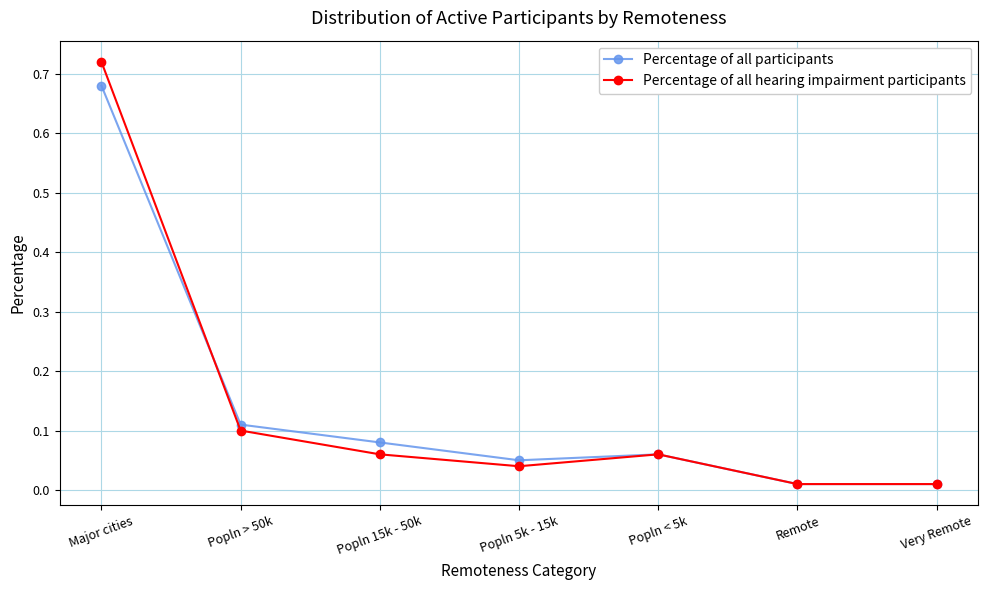

Which series changed the most between Popln > 50k and Remote?

Percentage of all participants